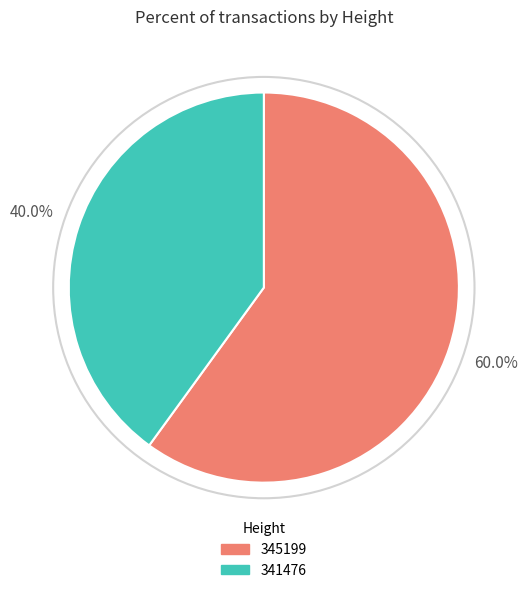

Between 341476 and 345199, which is larger?

345199